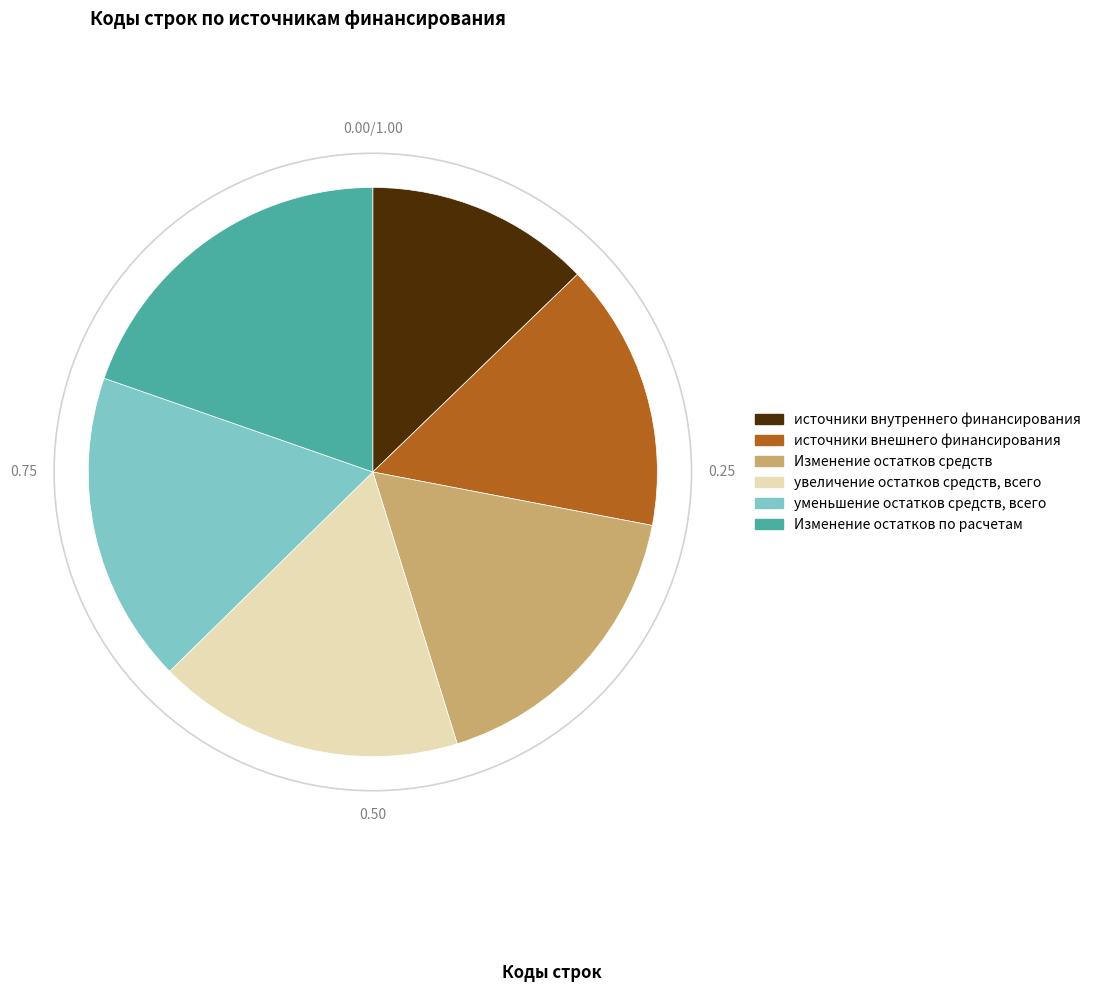

Do Изменение остатков по расчетам and источники внешнего финансирования together represent more than half of the pie?

No